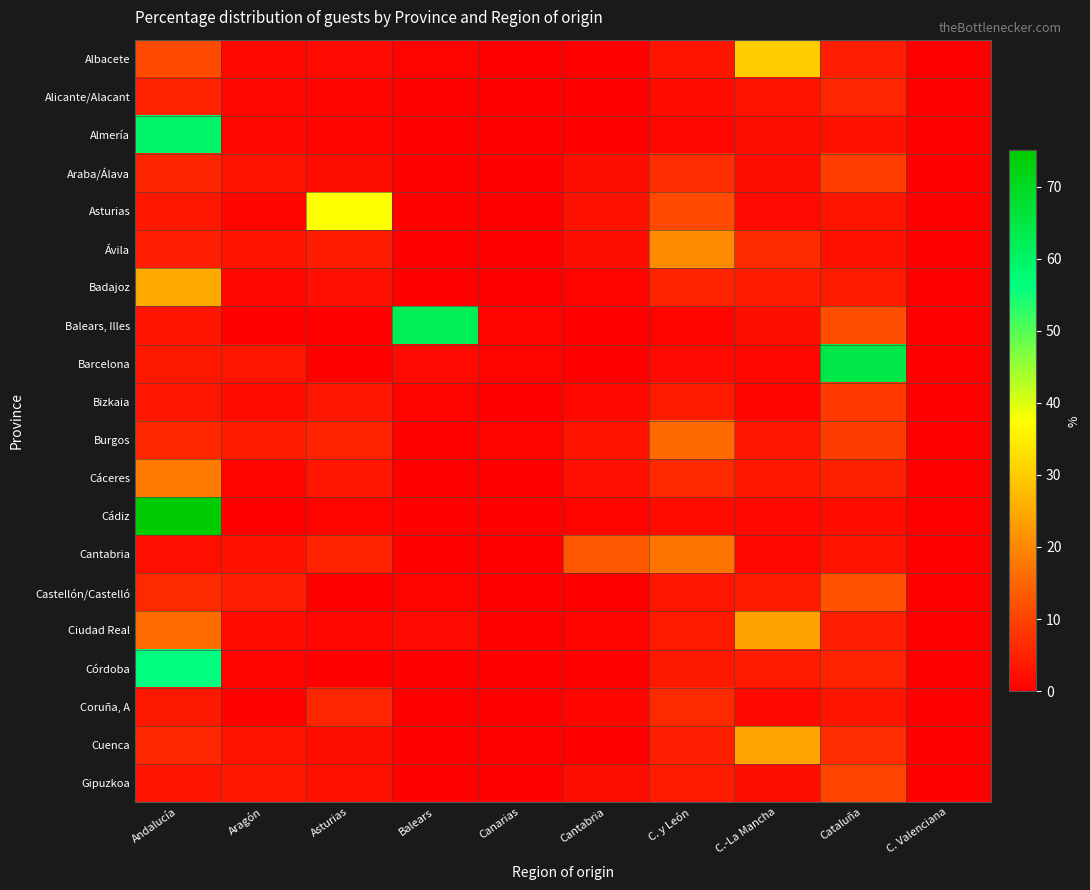

Which series has the widest spread of values?

Cádiz